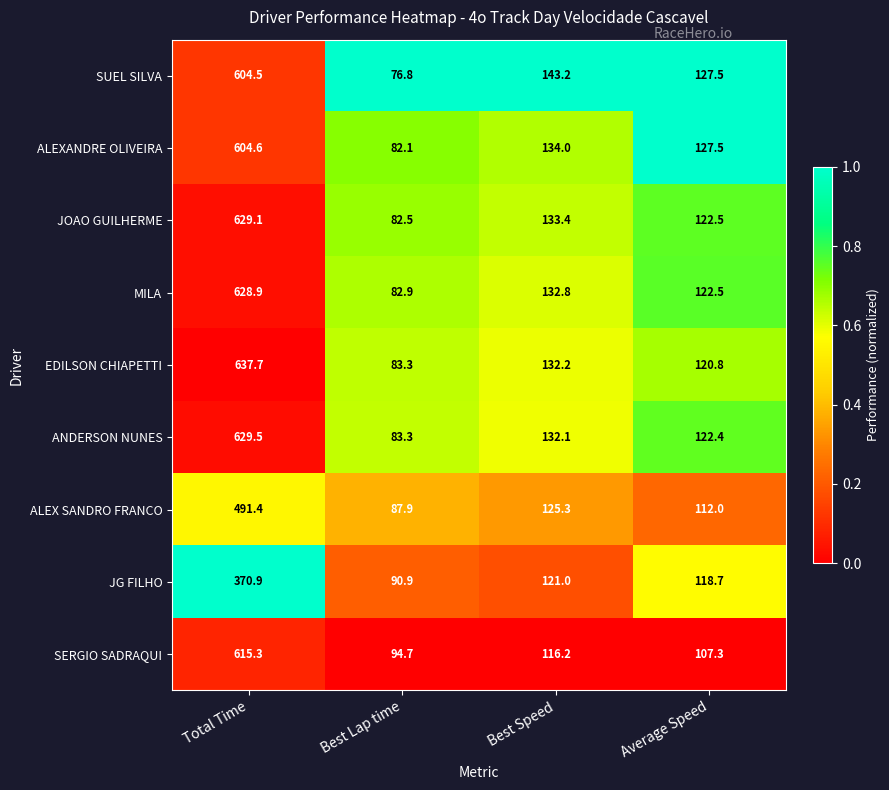

Which label corresponds to the smallest value in the chart?

Best Lap time